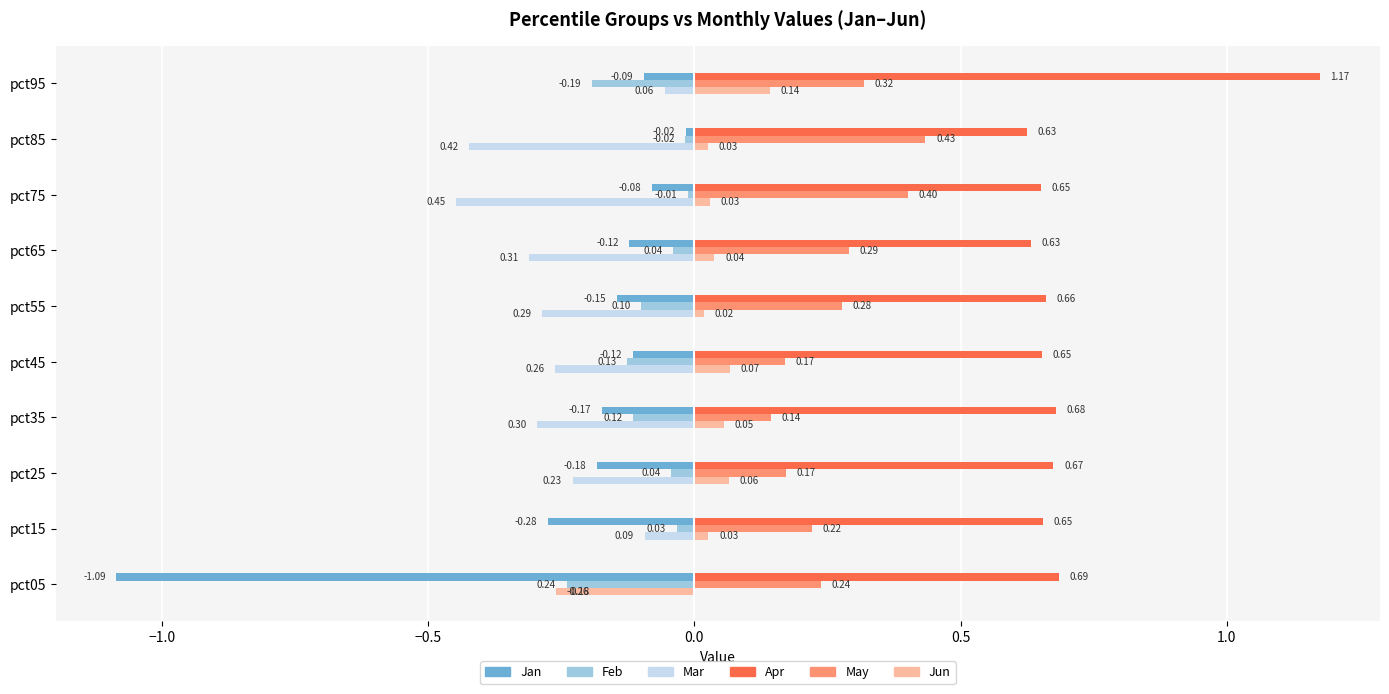

What is the difference between the maximum and minimum values in the May series?

0.3